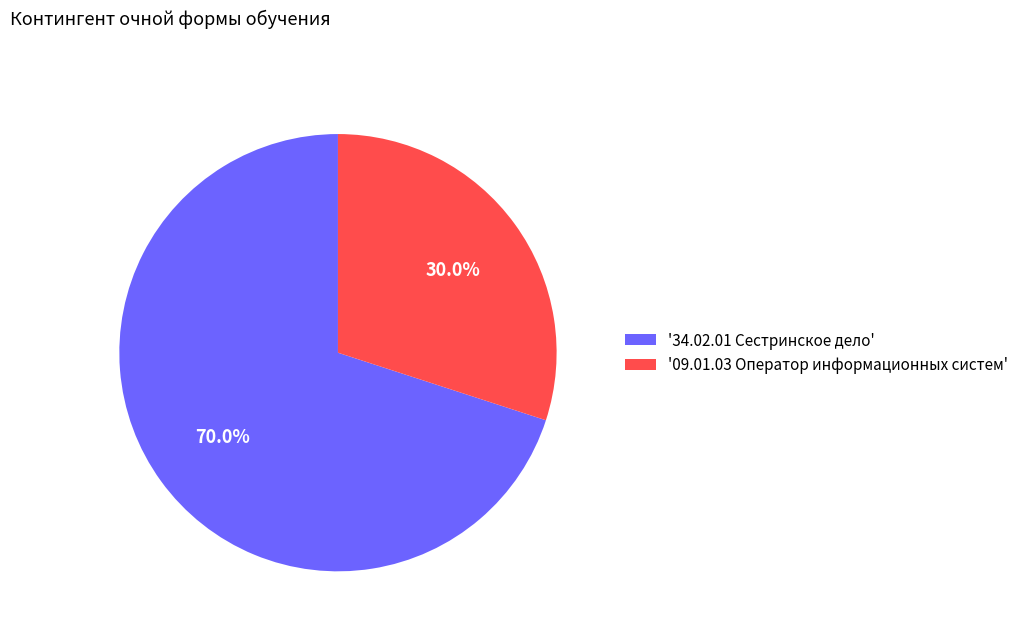

Which category has the biggest portion of the pie?

'34.02.01 Сестринское дело'